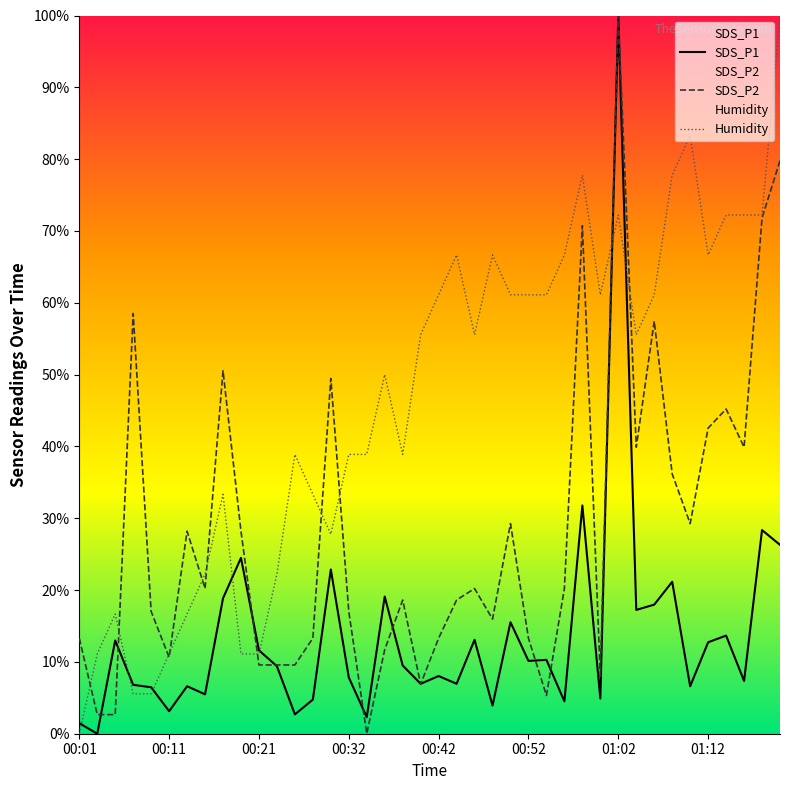

What is the highest value of the SDS_P2 series?

100.0